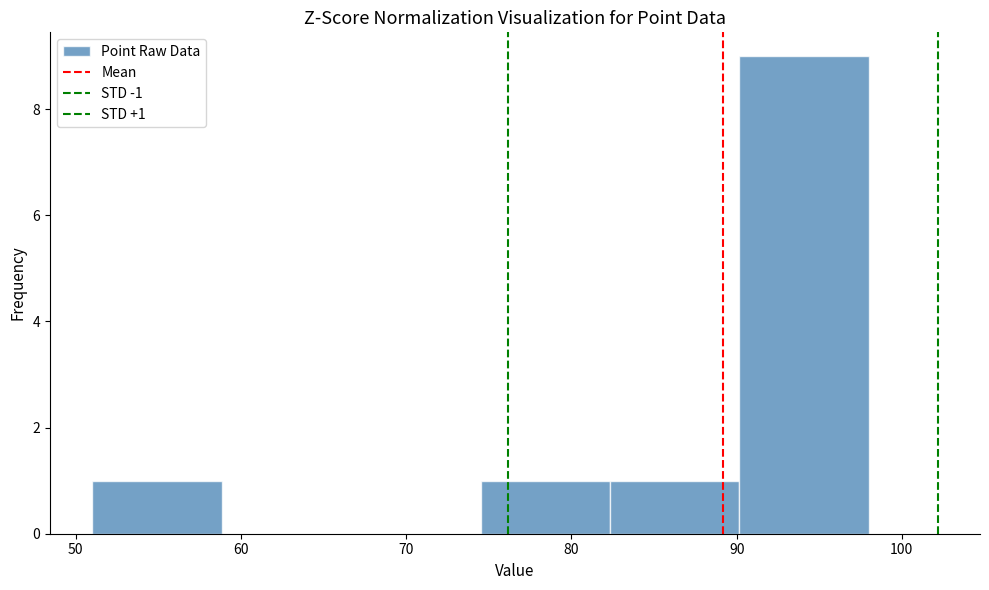

Which range on the x-axis has the tallest bar?

90 to 98